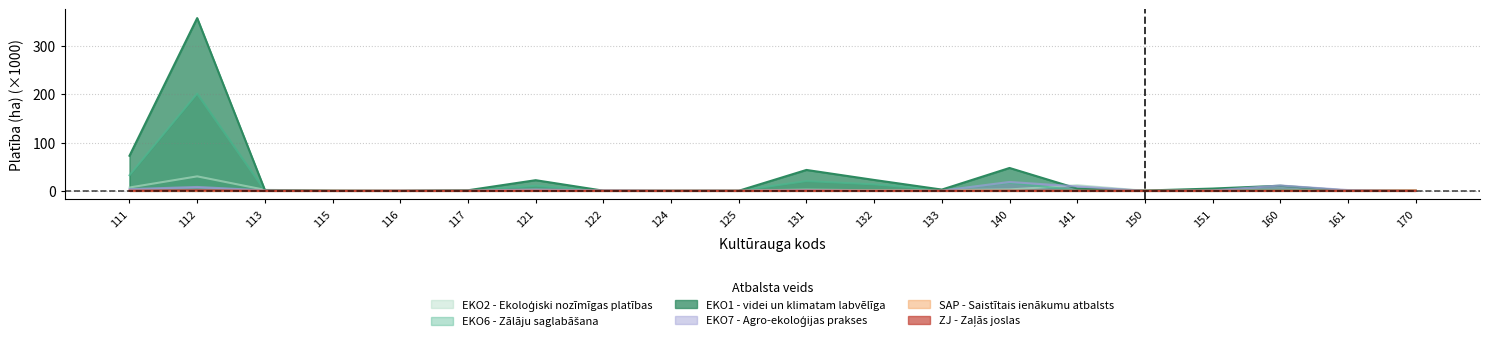

Between 116 and 150, which series saw the biggest shift?

EKO1